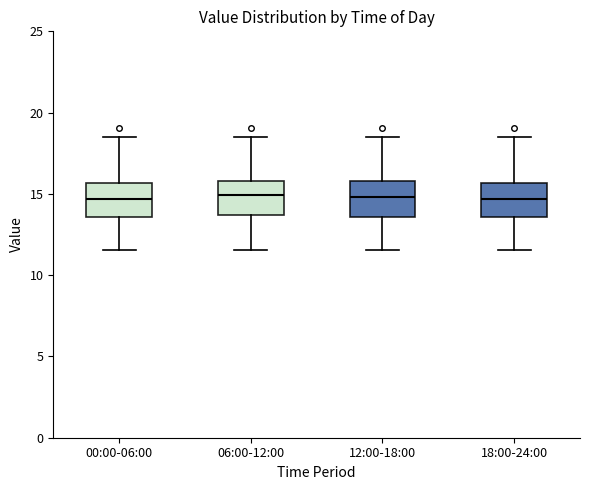

Reading left to right, read every box against the y-axis: the position of its median line, the range the box covers, and the ends of its whiskers. The values are not printed on the chart, so give them approximately, as read against the axis.

00:00-06:00: median 14.5, box 13.5 to 15.5, whiskers 11.5 to 18.5
06:00-12:00: median 15.0, box 13.5 to 16.0, whiskers 11.5 to 18.5
12:00-18:00: median 15.0, box 13.5 to 16.0, whiskers 11.5 to 18.5
18:00-24:00: median 14.5, box 13.5 to 15.5, whiskers 11.5 to 18.5